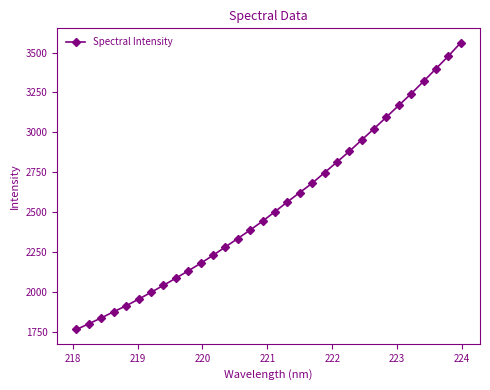

What is the difference between the second highest and minimum values?

1712.8